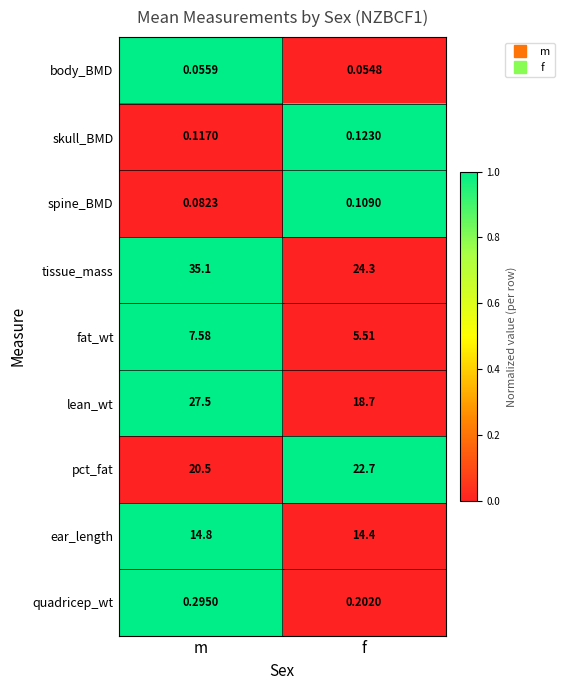

Which category has the lowest value across all series?

f